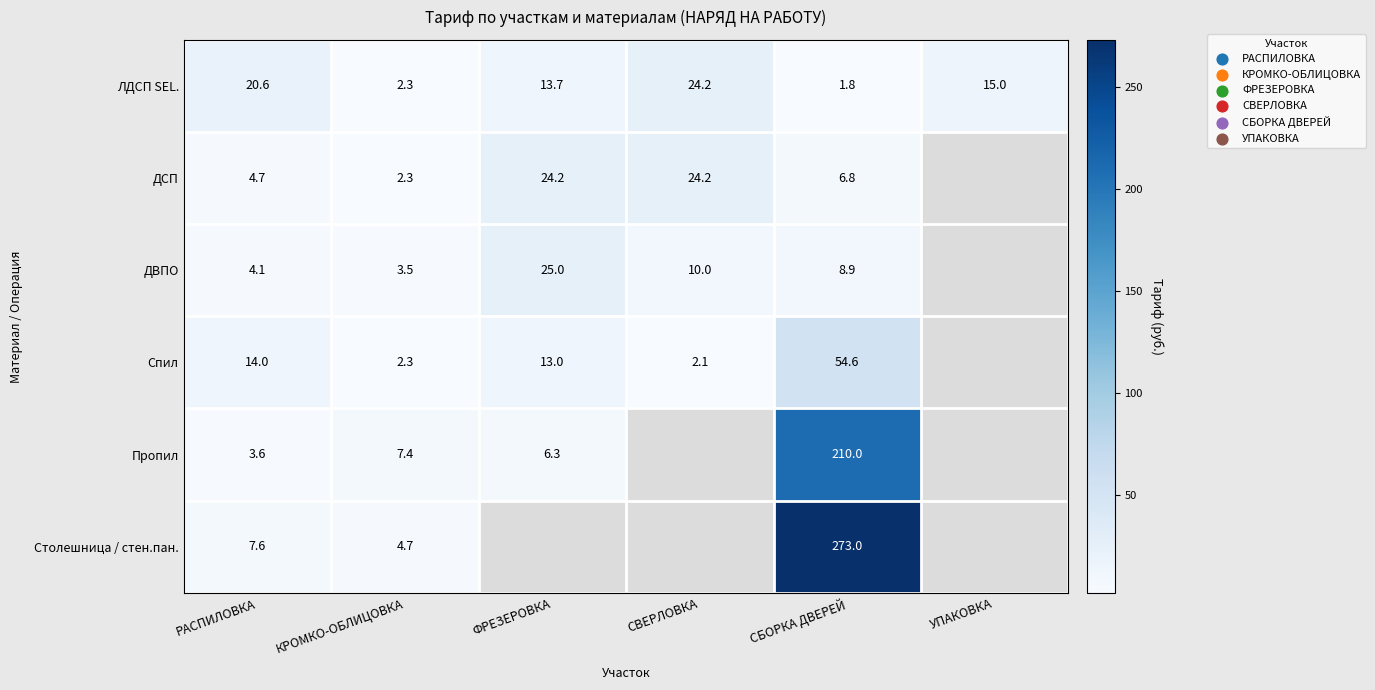

What is the spread (max minus min) of values at РАСПИЛОВКА?

17.0